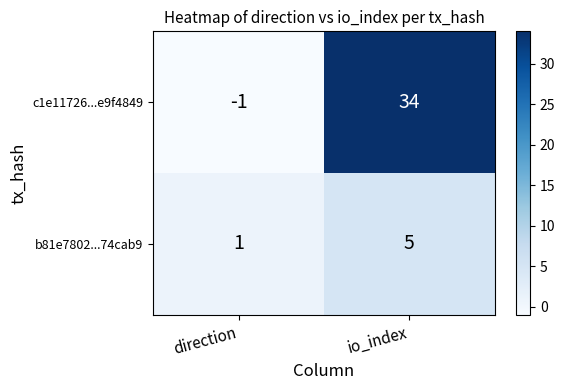

The b81e7802...74cab9 series shows 7 at io_index. True or false?

False